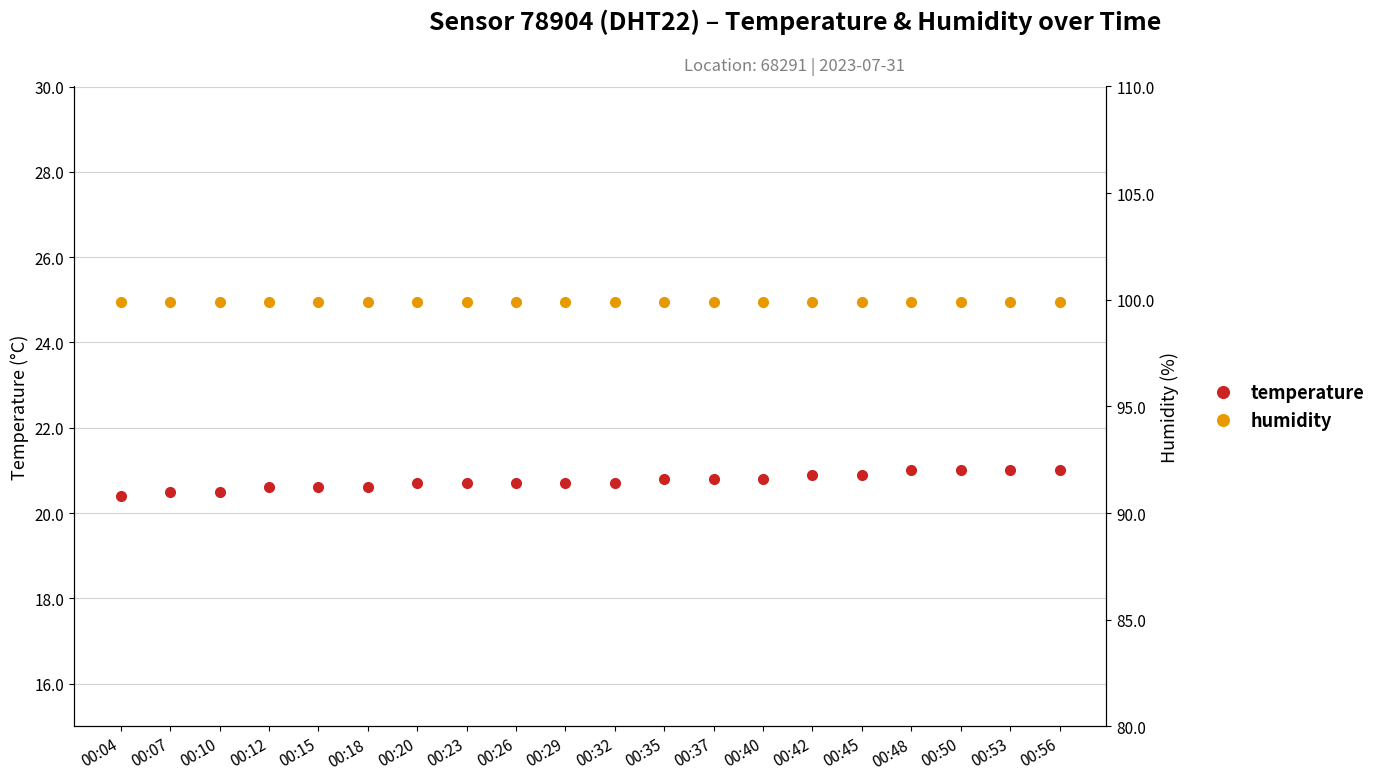

Reading left to right, transcribe all the data shown in this chart.

temperature: 20.4	20.5	20.5	20.6	20.6	20.6	20.7	20.7	20.7	20.7	20.7	20.8	20.8	20.8	20.9	20.9	21.0	21.0	21.0	21.0
humidity: 99.9	99.9	99.9	99.9	99.9	99.9	99.9	99.9	99.9	99.9	99.9	99.9	99.9	99.9	99.9	99.9	99.9	99.9	99.9	99.9